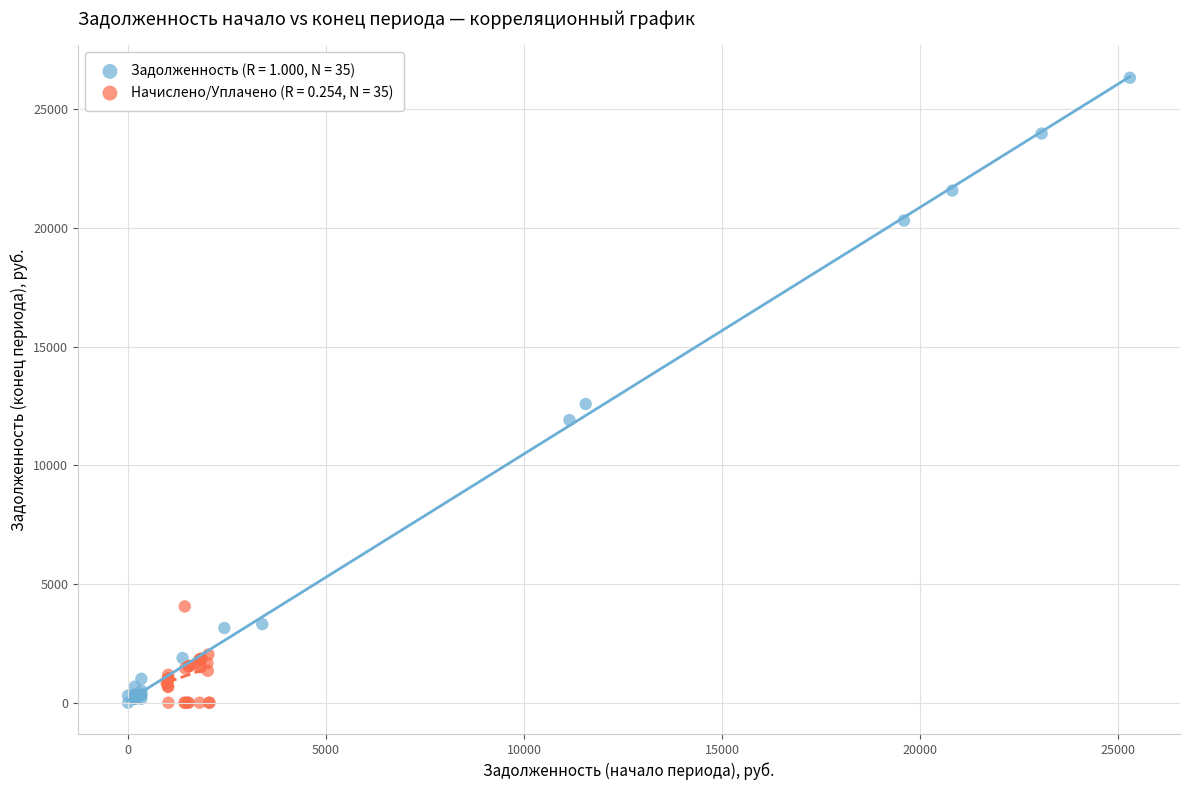

Which series reaches the maximum Y coordinate?

Задолженность (R = 1.000, N = 35)